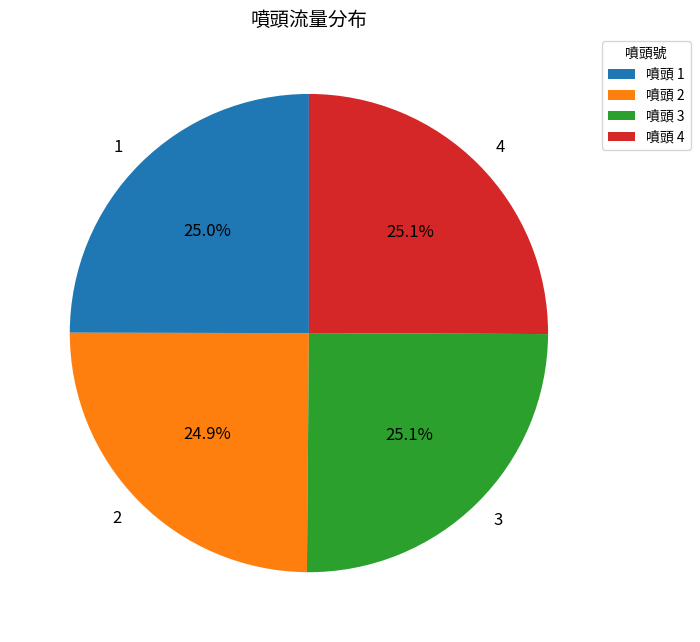

Approximately how many times larger is the value at 3 compared to 1?

1.0